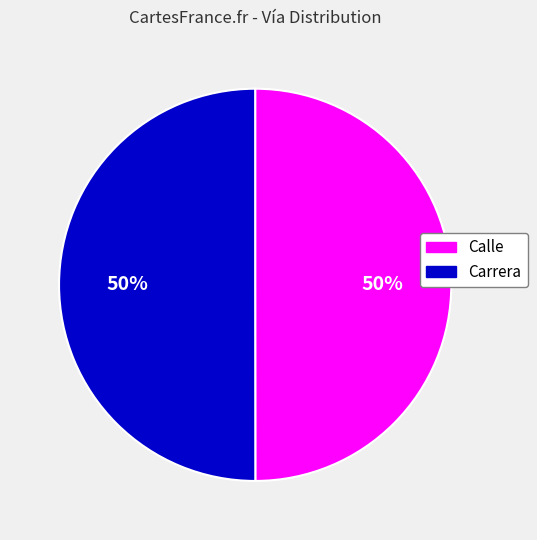

To the nearest percent, what is the average slice percentage?

50%